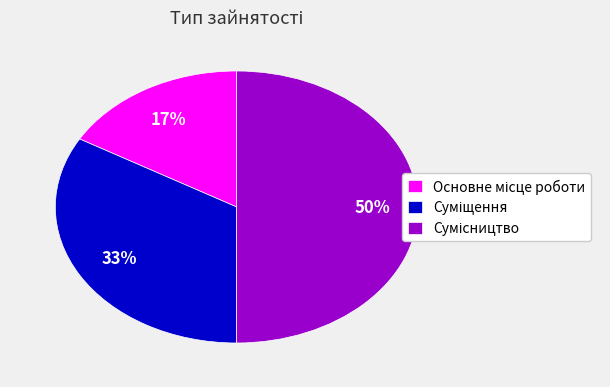

To the nearest percent, what is the average slice percentage?

33%